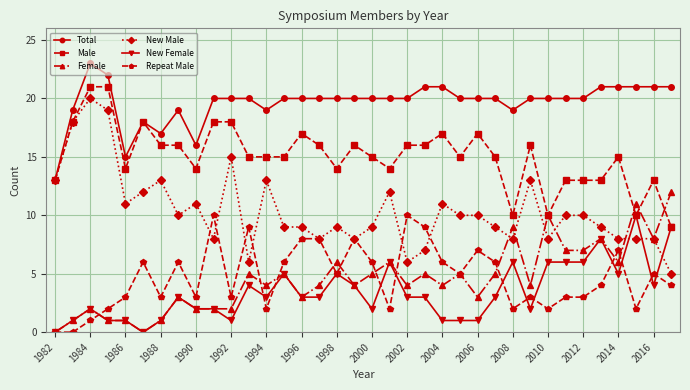

Which series has the widest spread of values?

New Male